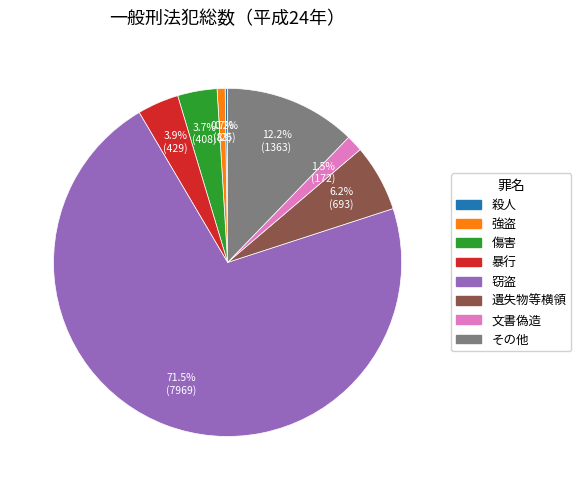

Which category has the biggest portion of the pie?

窃盗